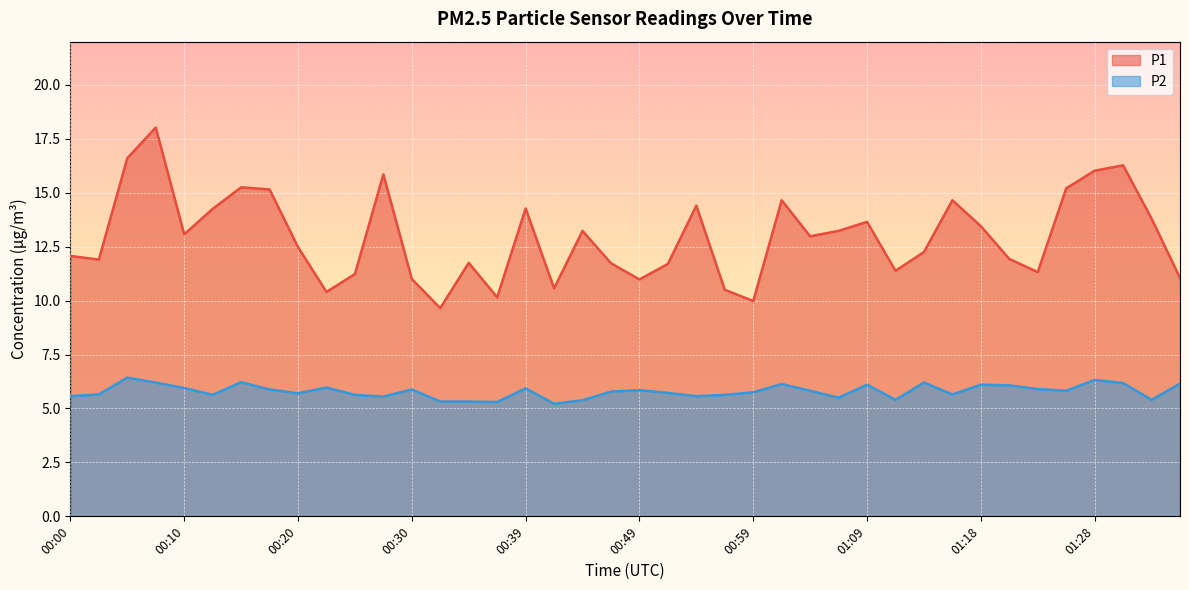

Which series changed the most between 00:17 and 00:37?

P1